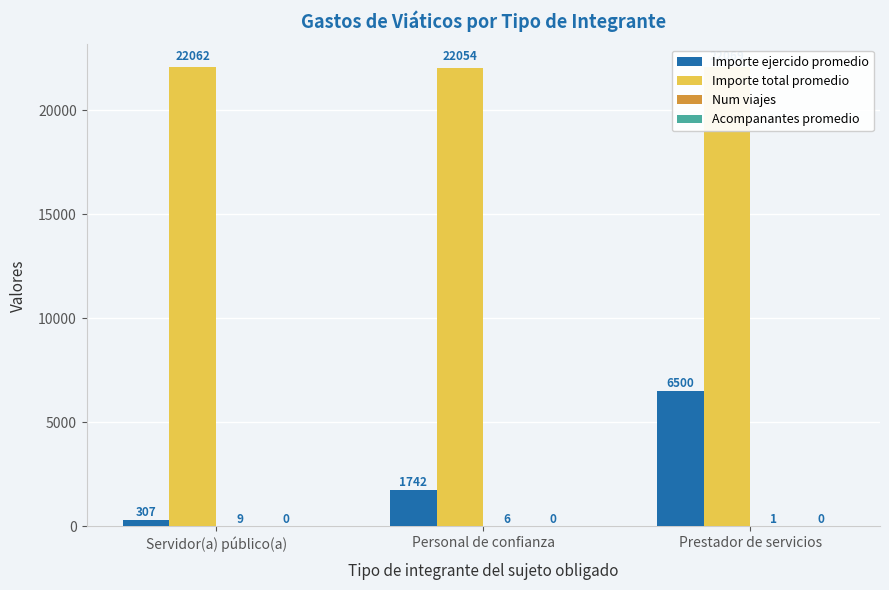

Is it true that Importe ejercido promedio equals 2431.9 at Personal de confianza?

False